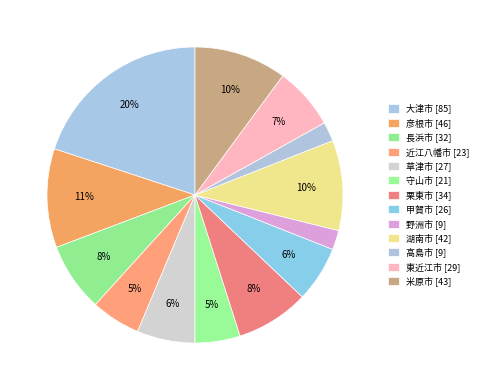

What is the change in value from 守山市 to 湖南市?

+21